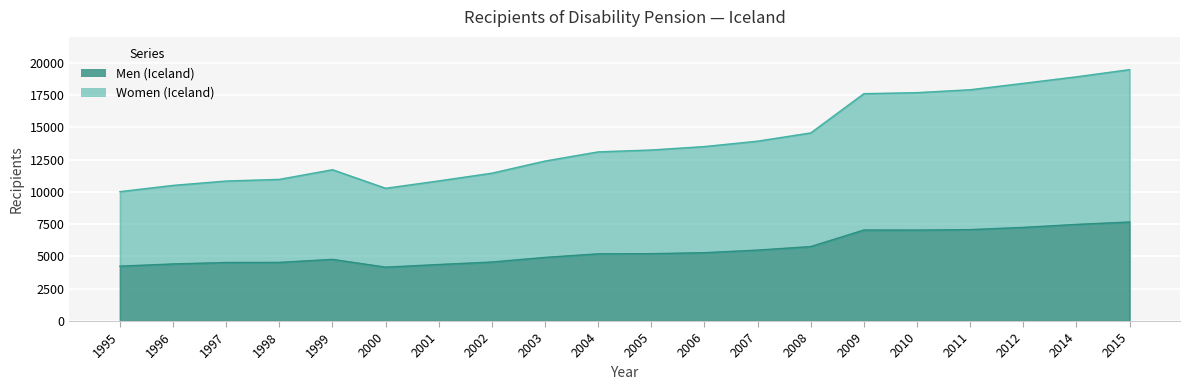

What is the minimum value for Men (Iceland)?

4172